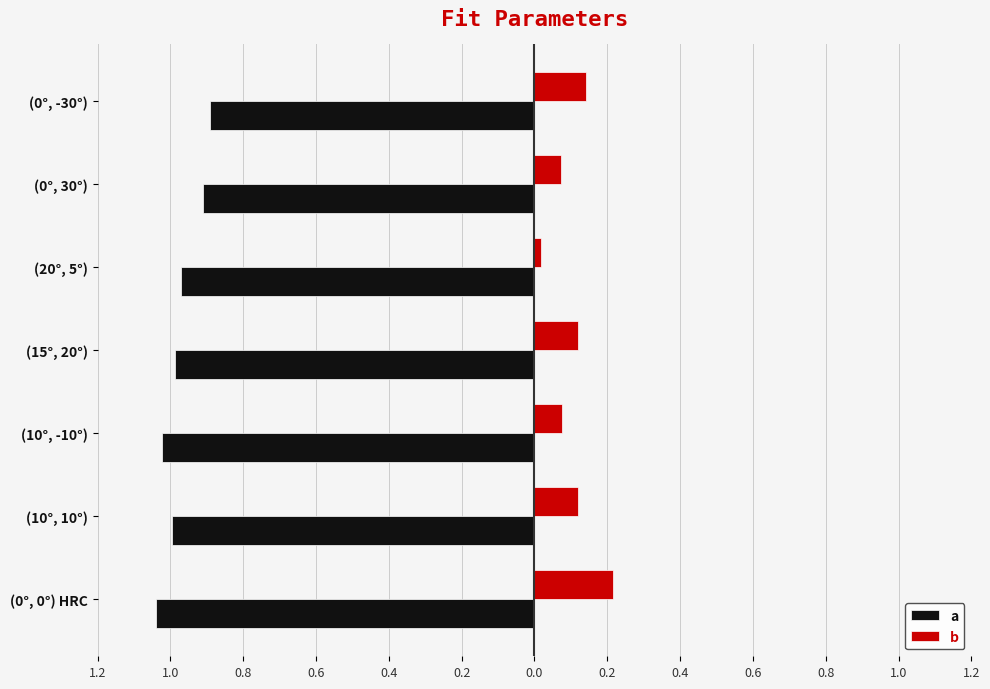

What position from the left is (0°, -30°)?

7